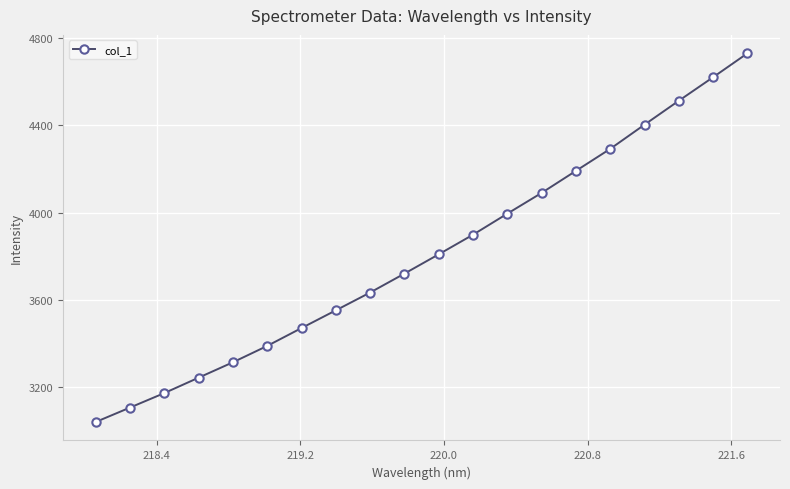

What is the value of the 16th point from the left?

4292.8